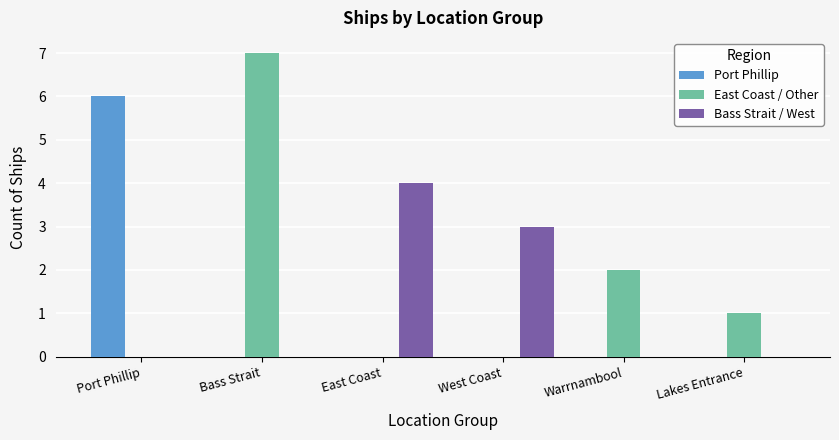

How many groups of bars are there?

6